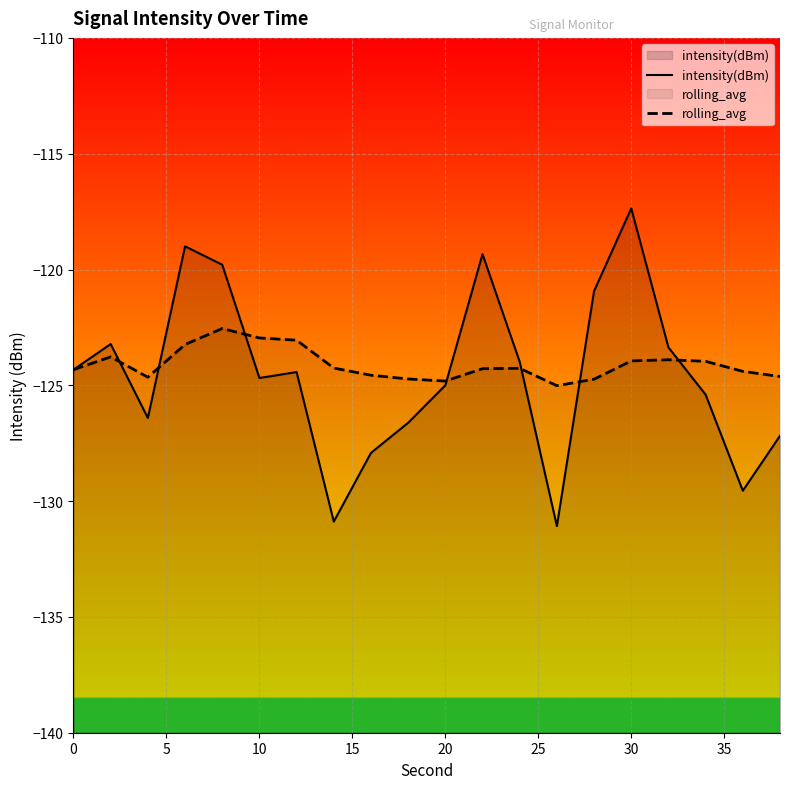

True or false: rolling_avg has a value of -191.1 at 20.

False